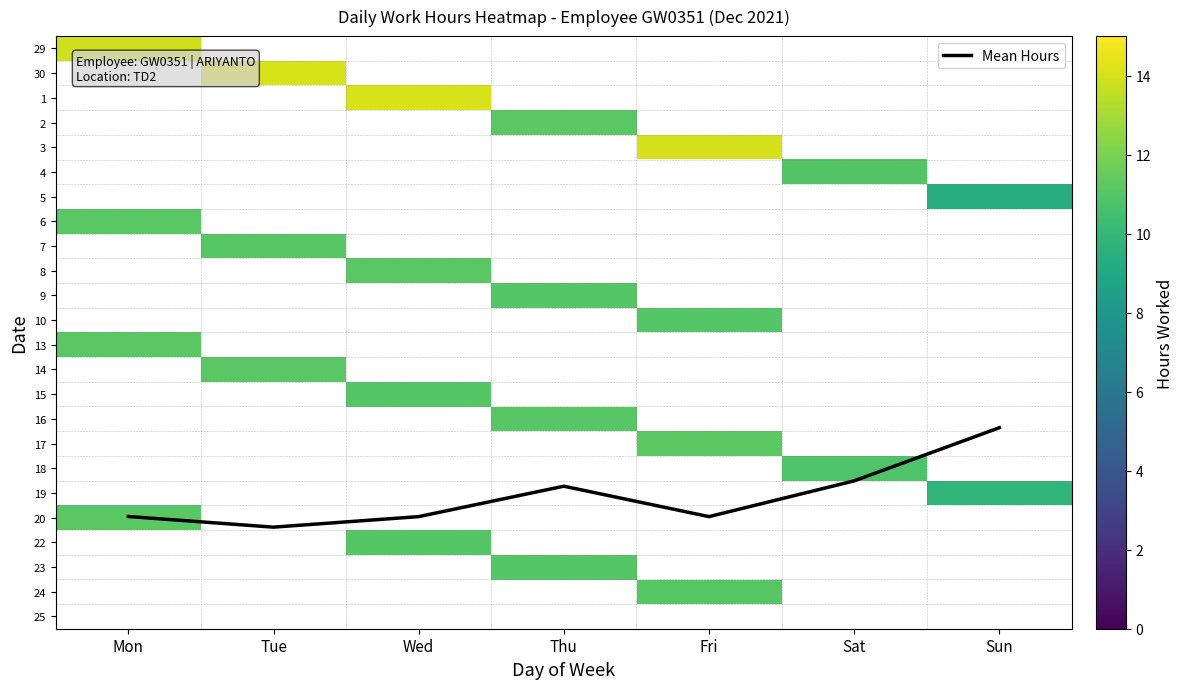

List the labels in order of 5 value, smallest first.

Mon, Tue, Wed, Thu, Fri, Sat, Sun